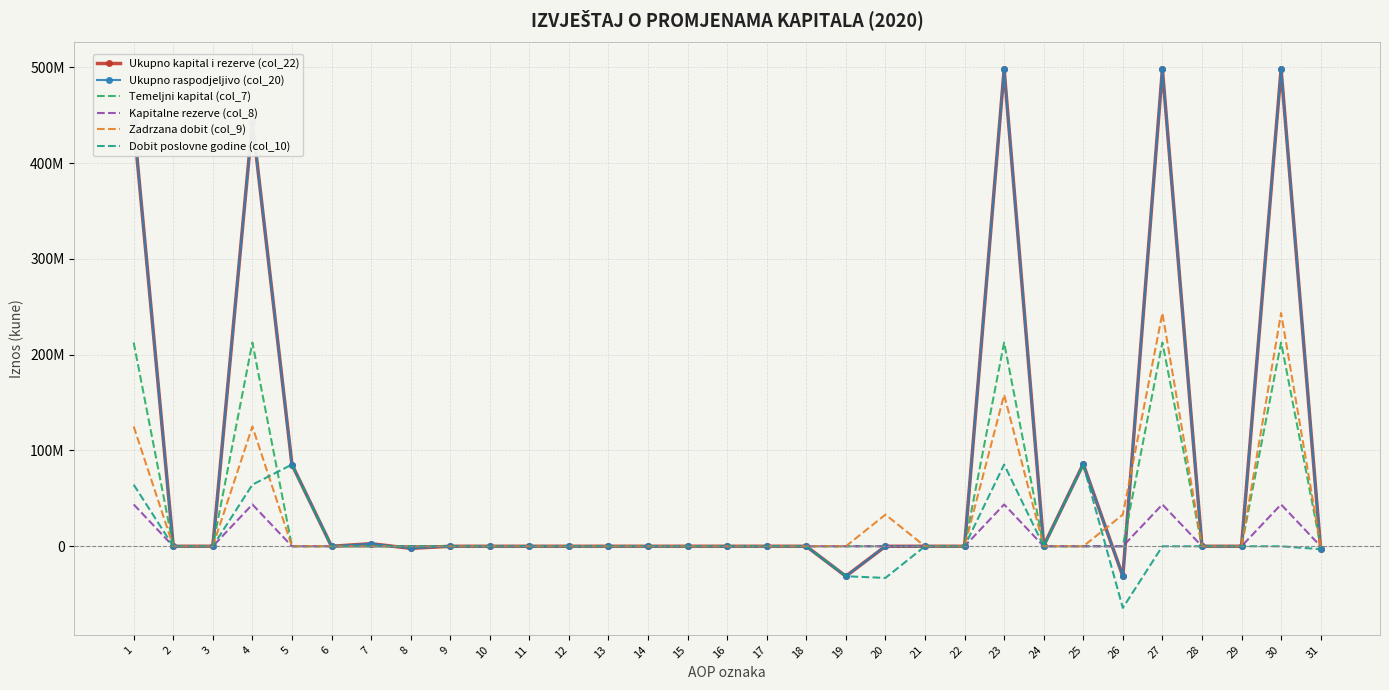

Rank the series by their maximum value, from lowest to highest.

Kapitalne rezerve (col_8), Dobit poslovne godine (col_10), Temeljni kapital (col_7), Zadrzana dobit (col_9), Ukupno kapital i rezerve (col_22), Ukupno raspodjeljivo (col_20)